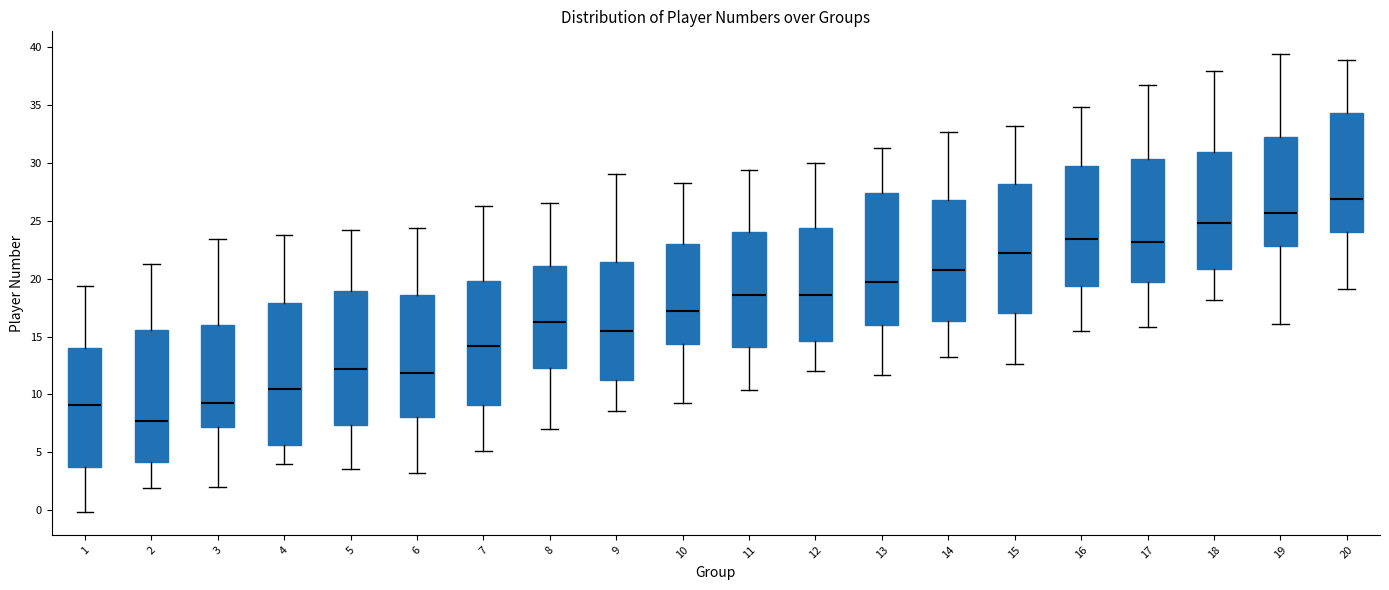

Where is the upper edge of the box at x = 12 on the y-axis? The values are not printed on the chart, so give them approximately, as read against the axis.

24.5